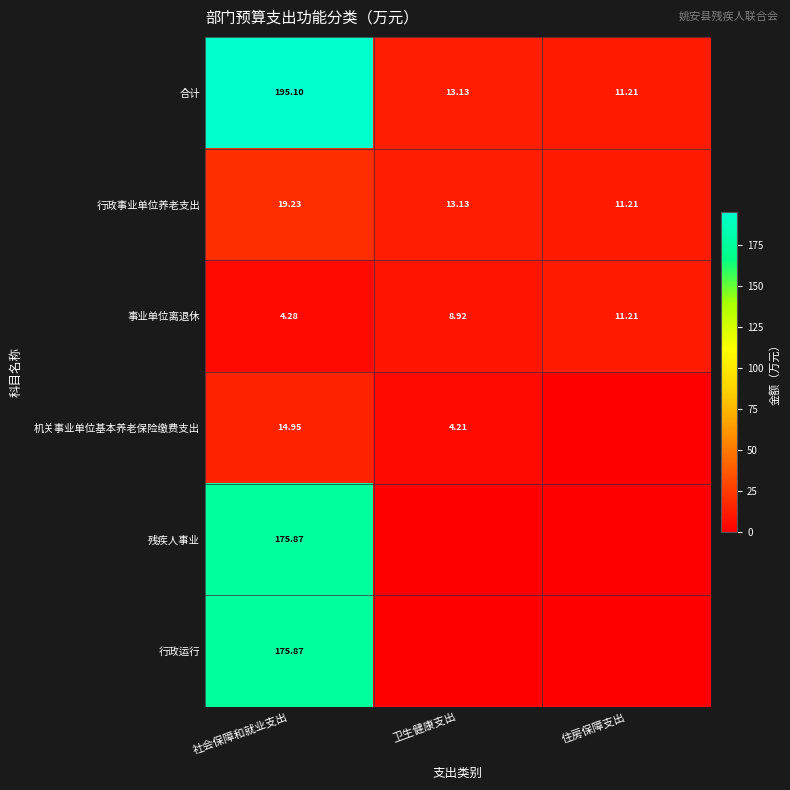

Where does the 行政事业单位养老支出 series first go above 13?

社会保障和就业支出